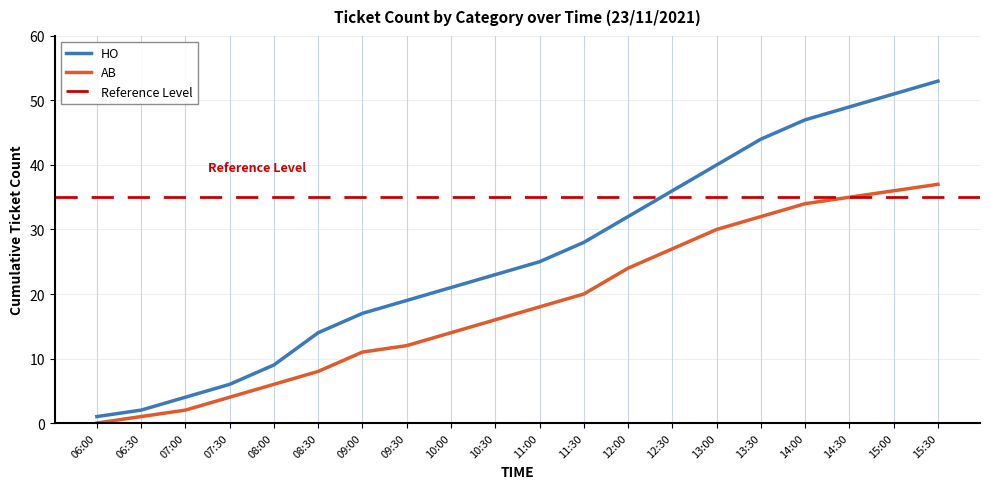

At which category is the sum across all series the highest?

15:30